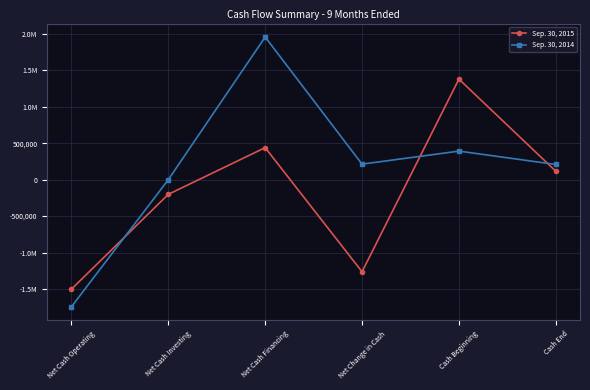

Rank the series by their maximum value, from lowest to highest.

Sep. 30, 2015, Sep. 30, 2014